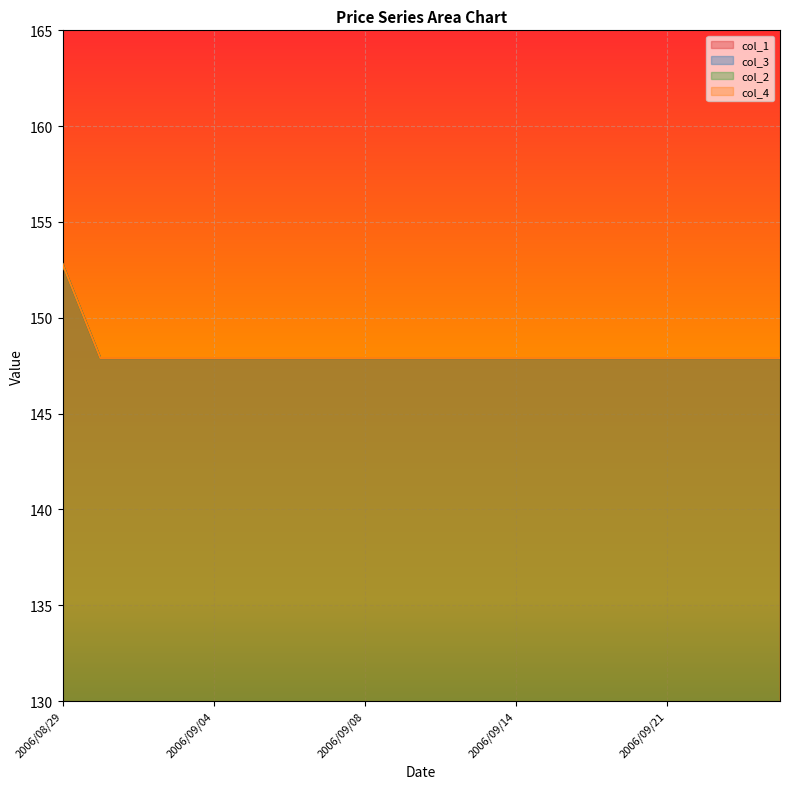

What is the sum of all col_3 values?

2962.9